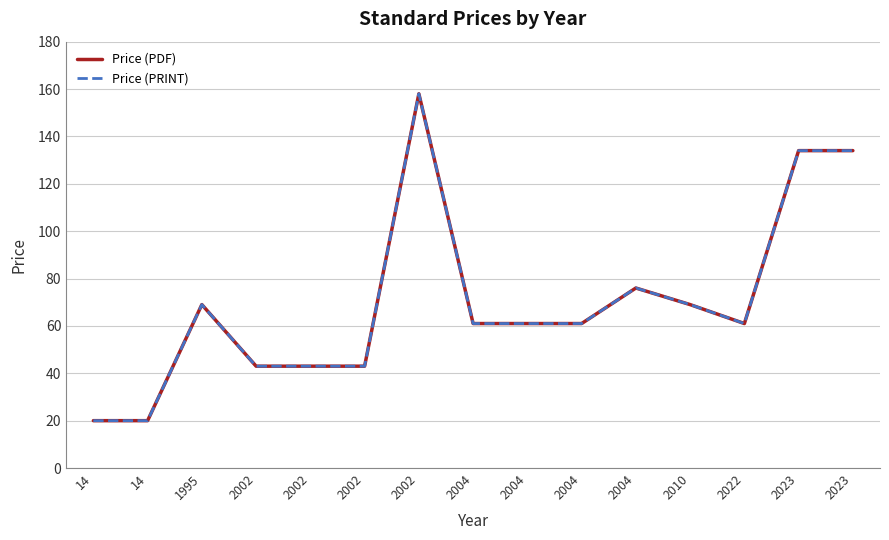

Reading left to right, extract all data points from this chart.

Price (PDF): 20	20	69	43	43	43	158	61	61	61	76	69	61	134	134
Price (PRINT): 20	20	69	43	43	43	158	61	61	61	76	69	61	134	134